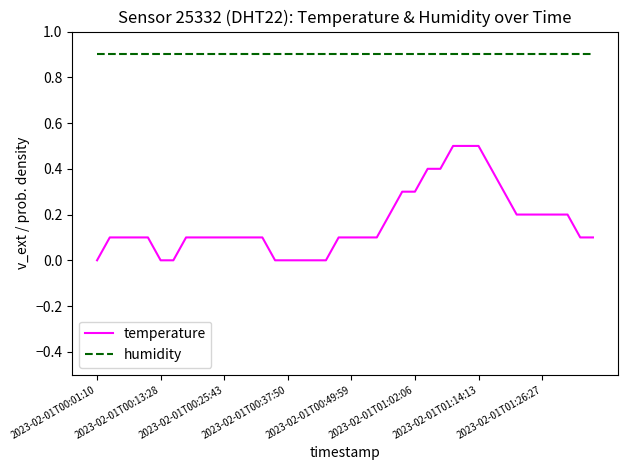

List the series in order of their overall mean, highest first.

humidity, temperature